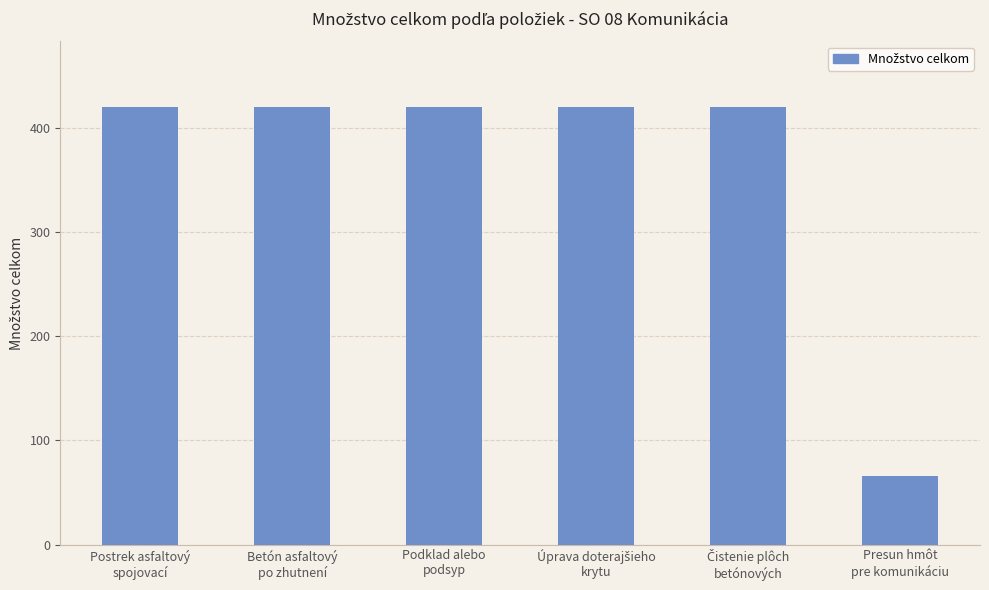

What is the value of the 4th bar from the left?

420.0